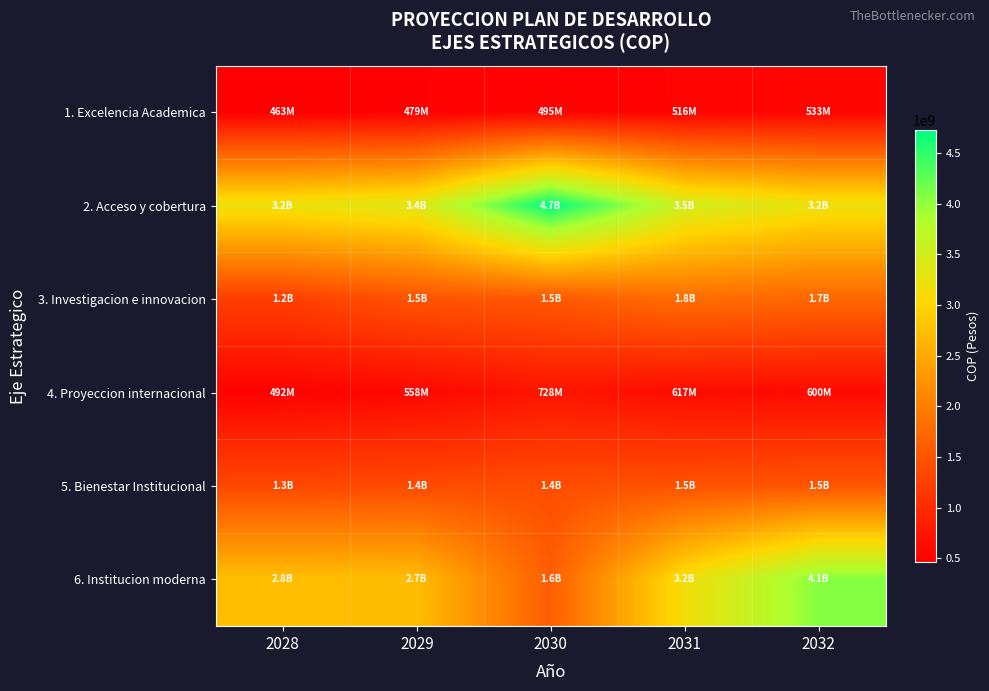

Which label corresponds to the largest value in the chart?

2030